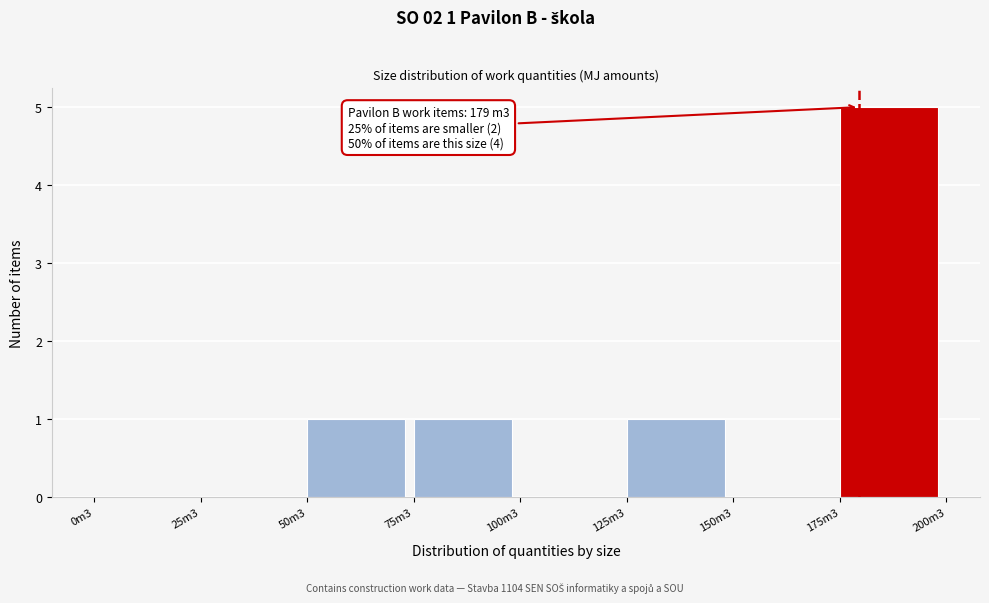

Reading right to left, extract all data points from this chart.

175m3=5	150m3=0	125m3=1	100m3=0	75m3=1	50m3=1	25m3=0	0m3=0